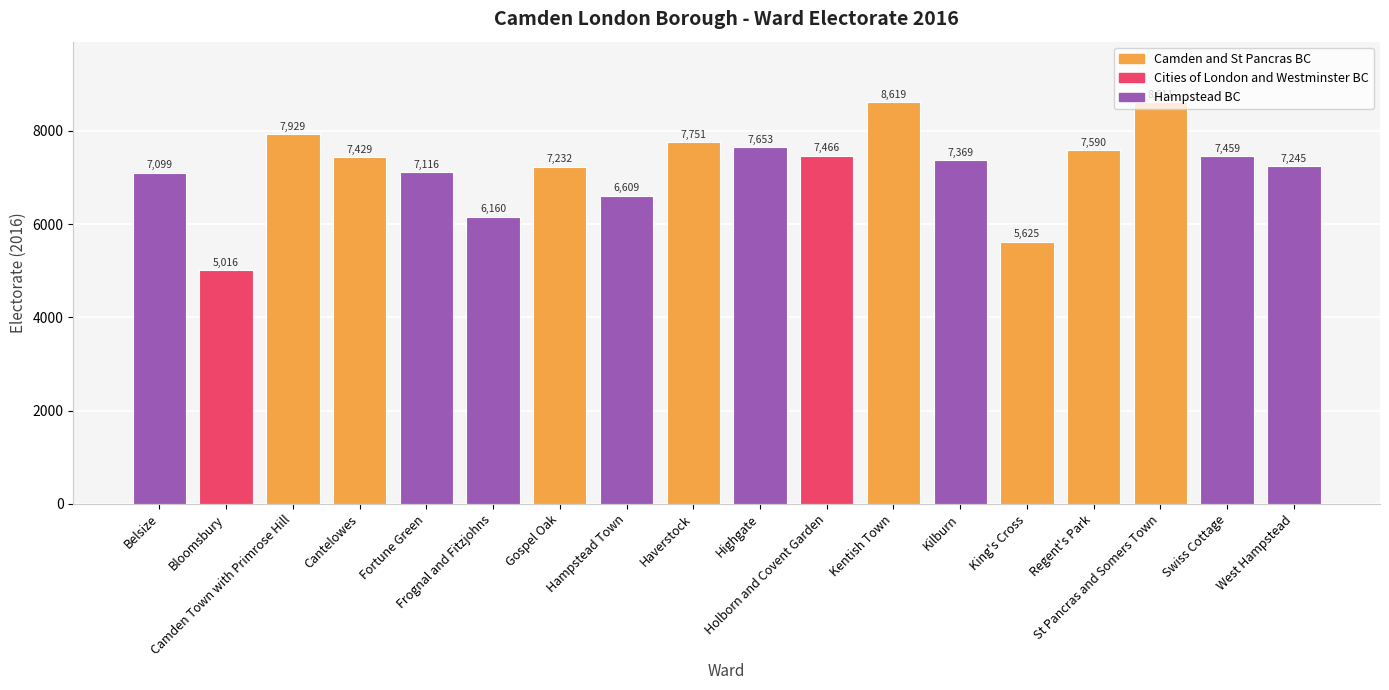

Which has a higher value, Fortune Green or Swiss Cottage?

Swiss Cottage